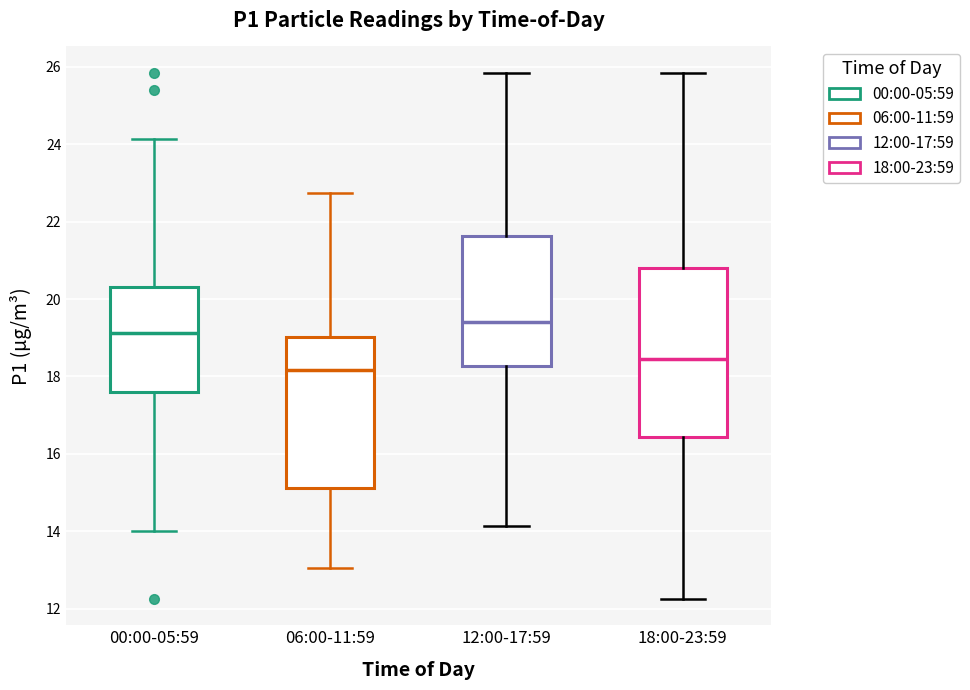

Reading left to right, read every box against the y-axis: the position of its median line, the range the box covers, and the ends of its whiskers. The values are not printed on the chart, so give them approximately, as read against the axis.

00:00-05:59: median 19.2, box 17.6 to 20.4, whiskers 14.0 to 24.2
06:00-11:59: median 18.2, box 15.2 to 19.0, whiskers 13.0 to 22.8
12:00-17:59: median 19.4, box 18.2 to 21.6, whiskers 14.2 to 25.8
18:00-23:59: median 18.4, box 16.4 to 20.8, whiskers 12.2 to 25.8